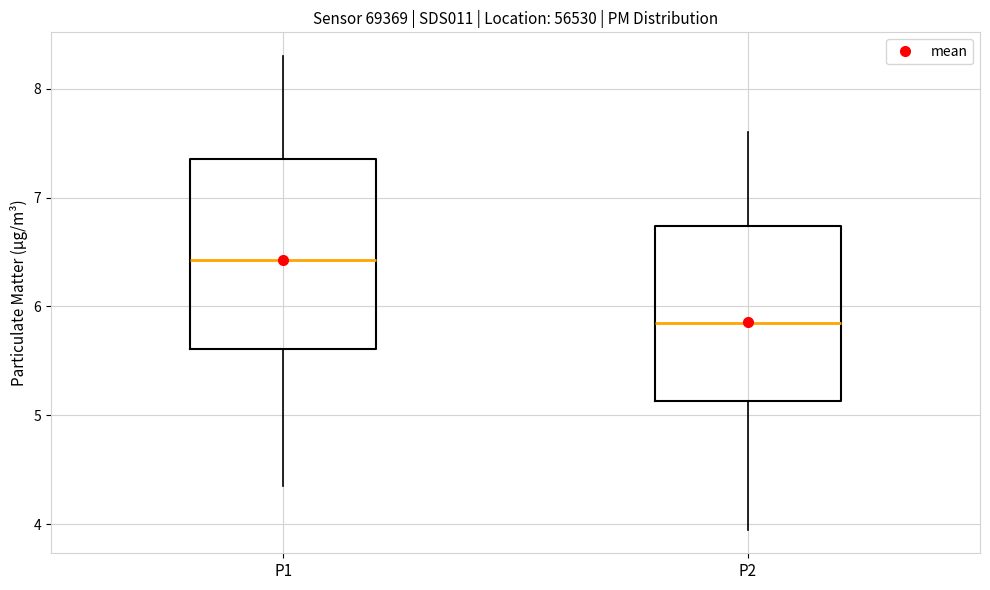

Where does the lower whisker of the box for P1 end on the y-axis? The values are not printed on the chart, so give them approximately, as read against the axis.

4.4